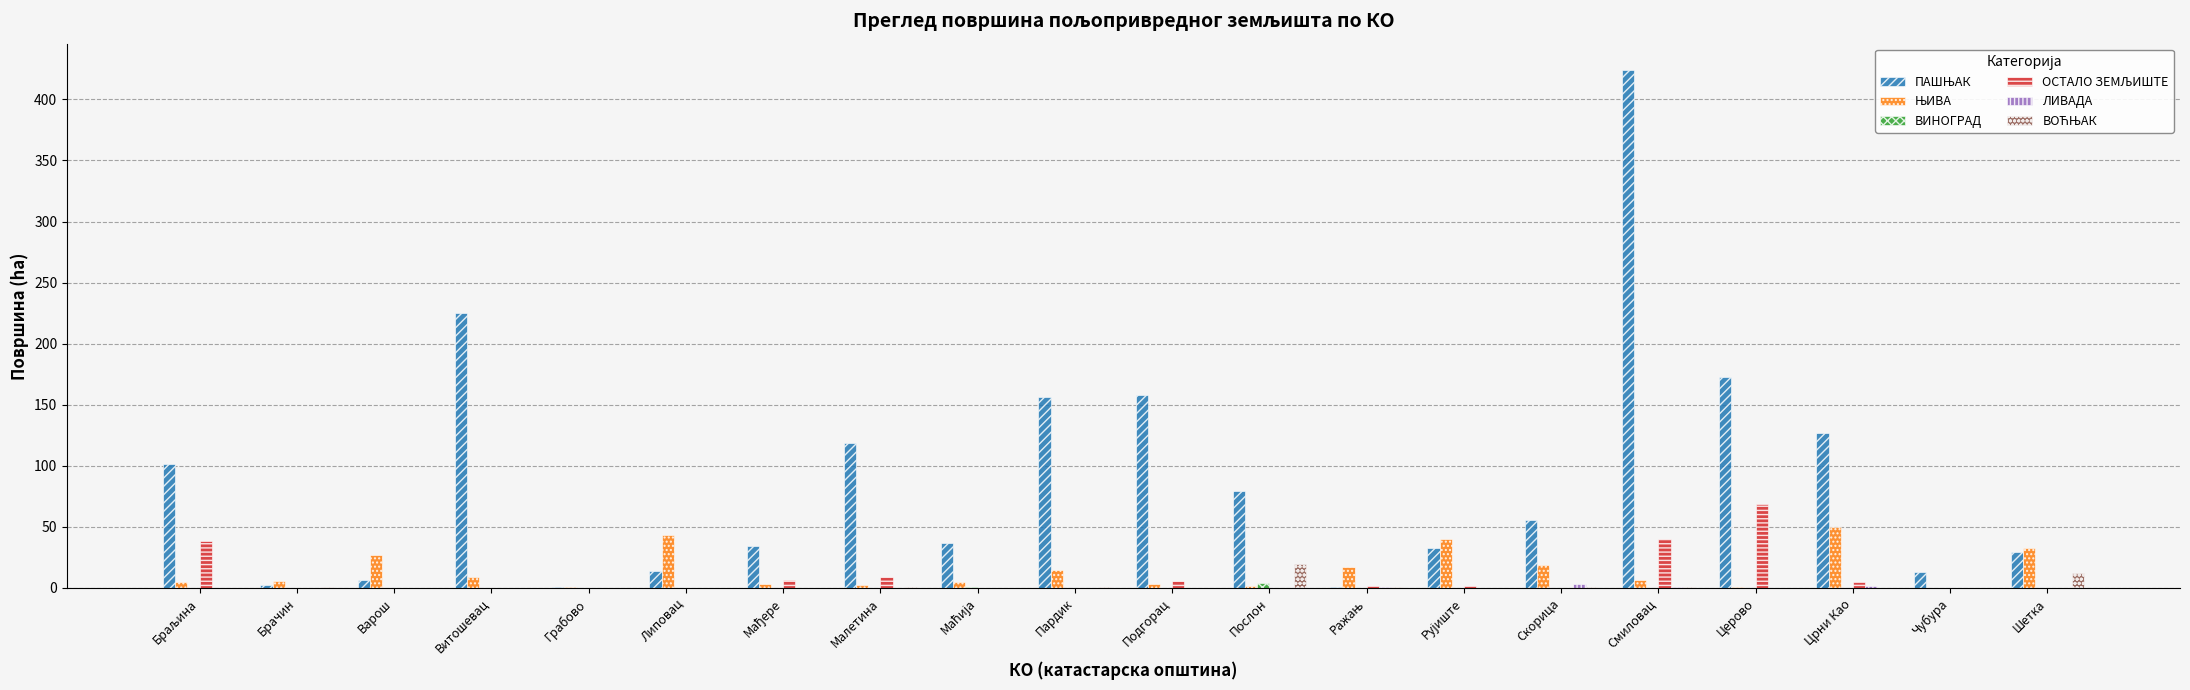

Are the bars horizontal?

No